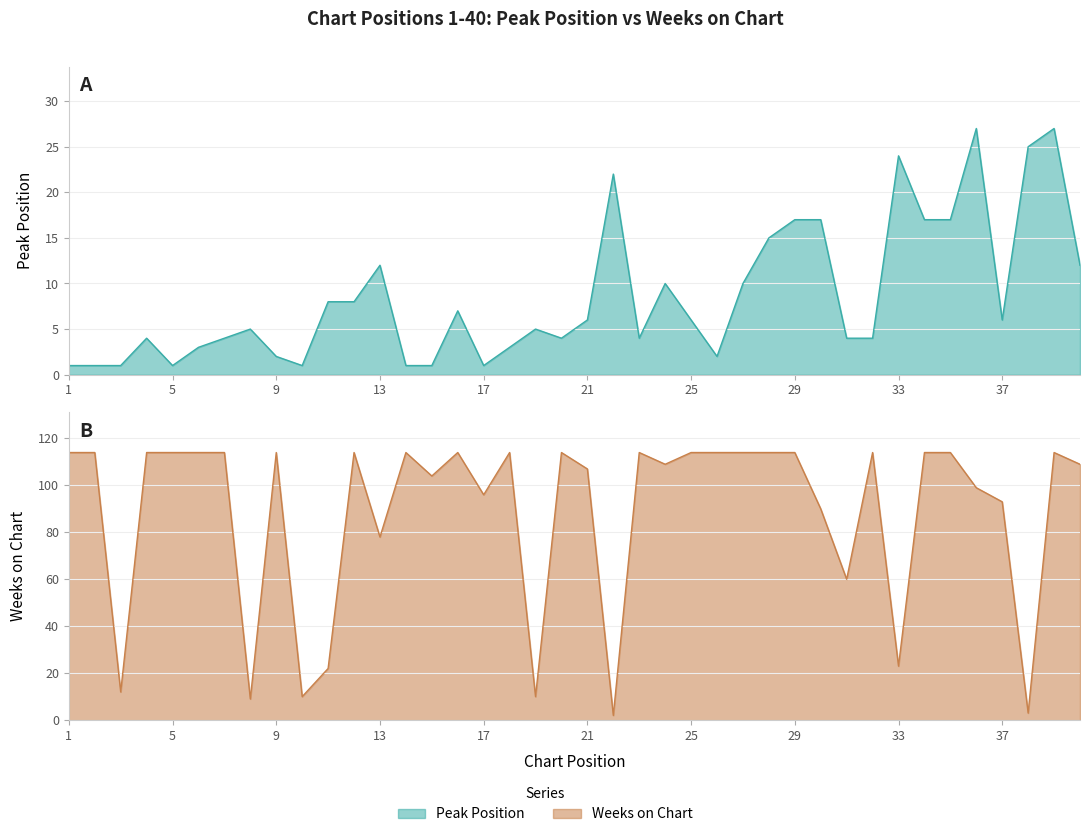

What is the difference between the maximum and second lowest values in the Peak Position series?

26